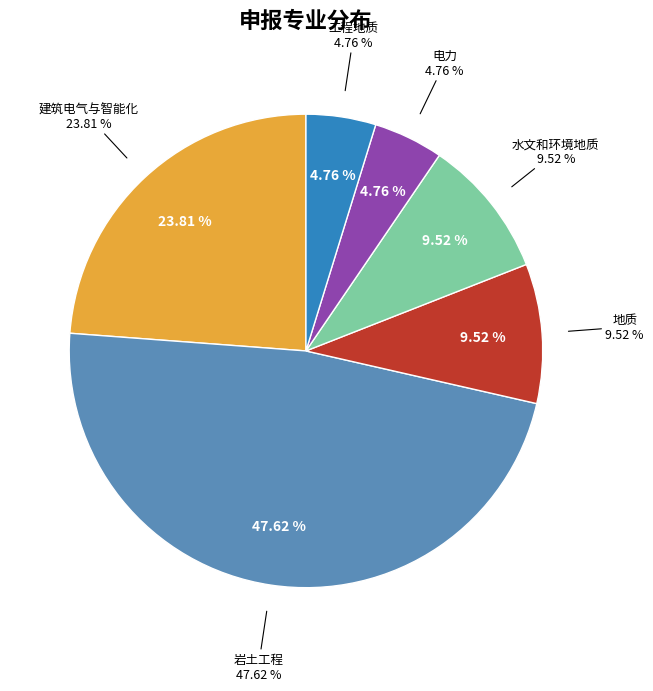

What is the total percentage of 地质 and 岩土工程?

57.1%